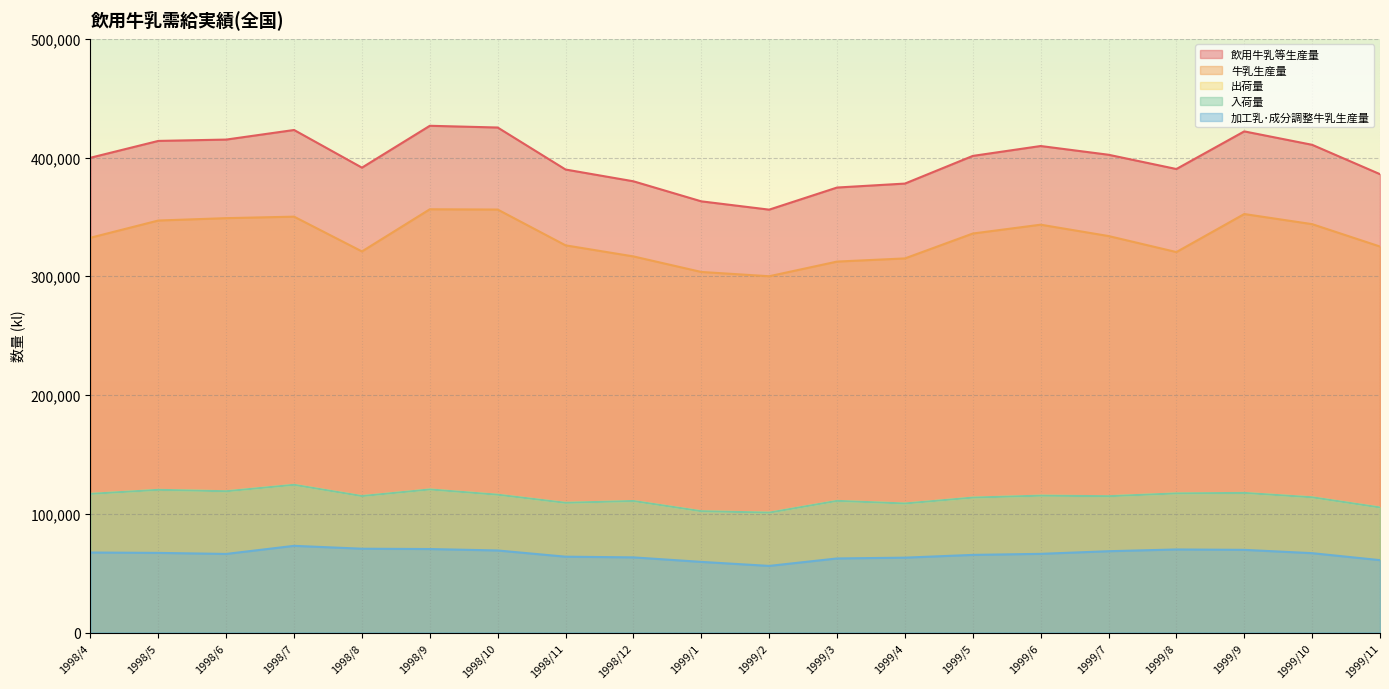

At 1999/3, list the series in order from largest to smallest.

飲用牛乳等生産量, 牛乳生産量, 出荷量, 入荷量, 加工乳･成分調整牛乳生産量